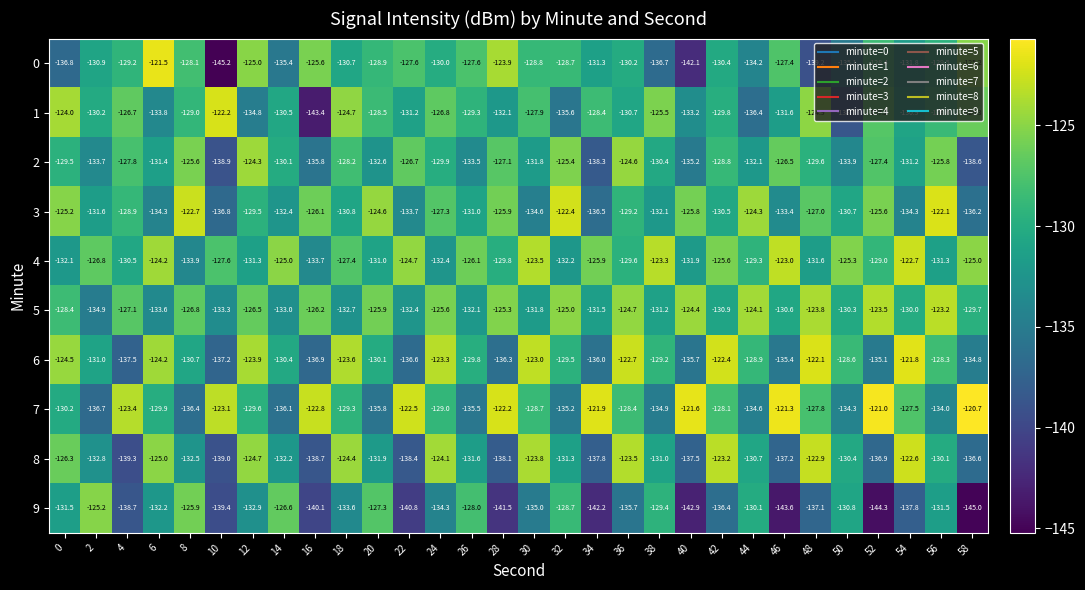

What is the difference between the highest and lowest values at 36?

13.0